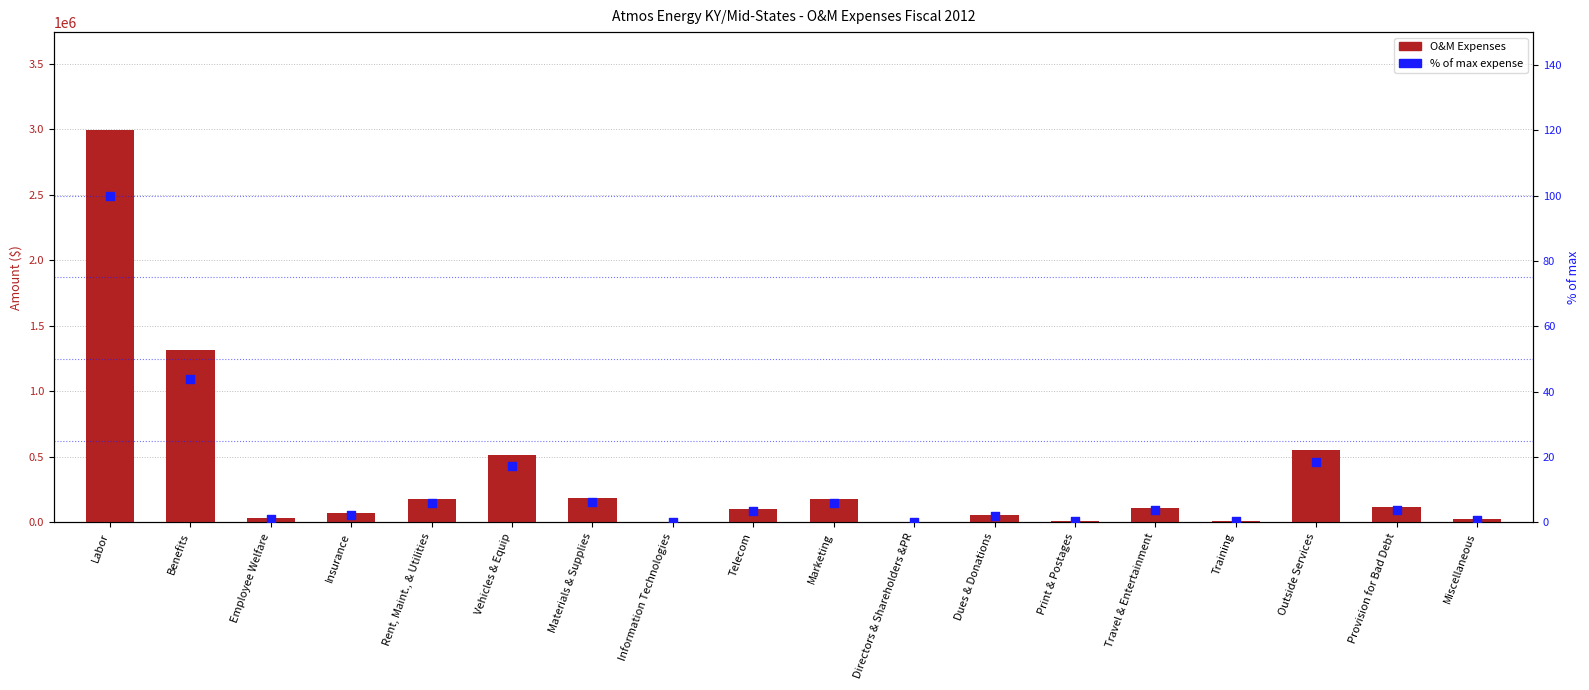

At which category is the sum across all series the highest?

Labor